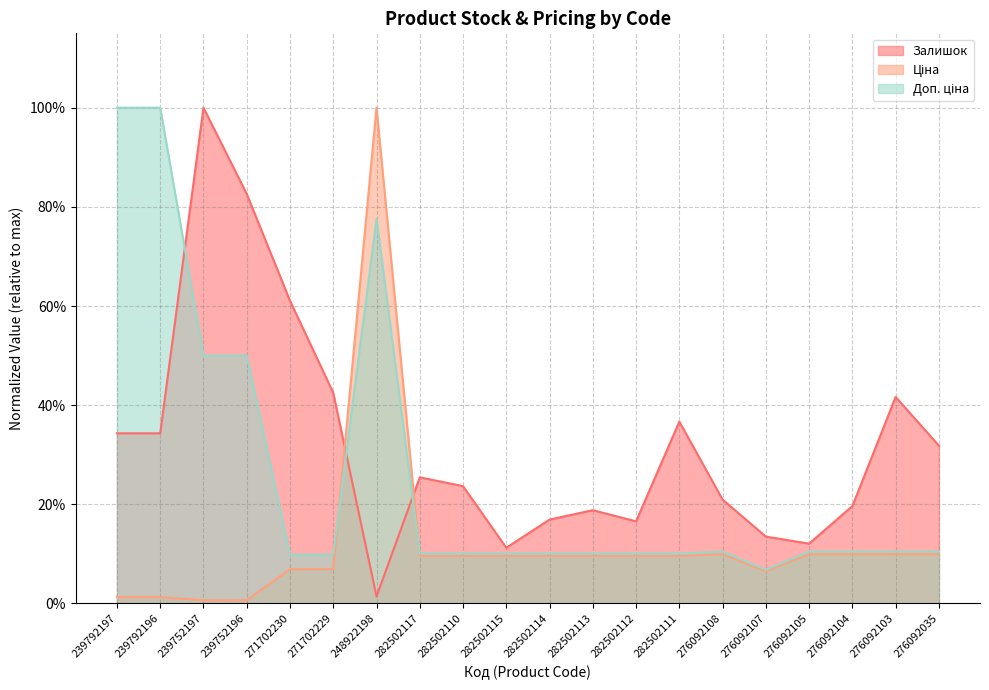

What is the spread (max minus min) of values at 239752196?

0.8